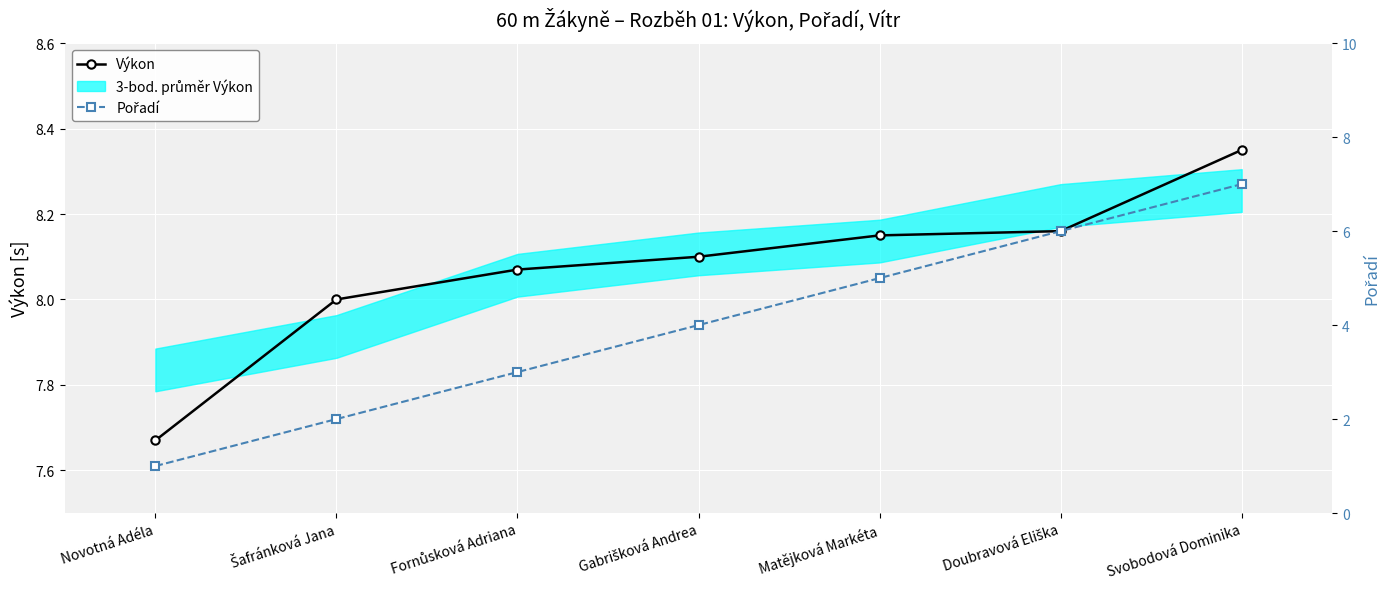

What is the sum of the Pořadí values at Fornůsková Adriana and Gabrišková Andrea?

7.0